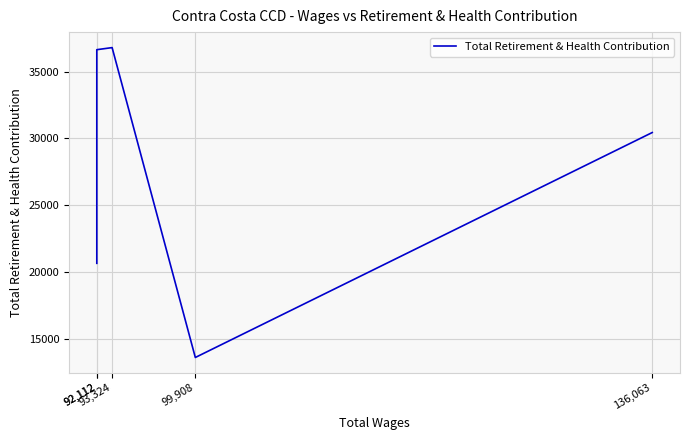

Which has a higher value, 92,112 or 99,908?

92,112